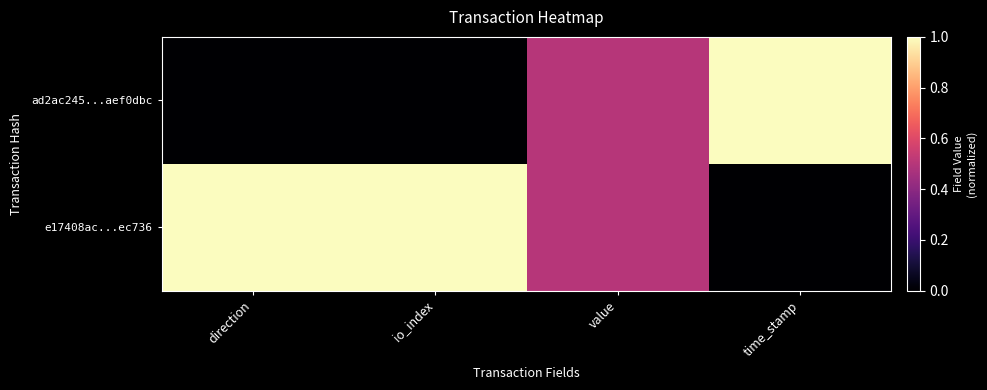

Which series changed the most between io_index and time_stamp?

ad2ac245...aef0dbc